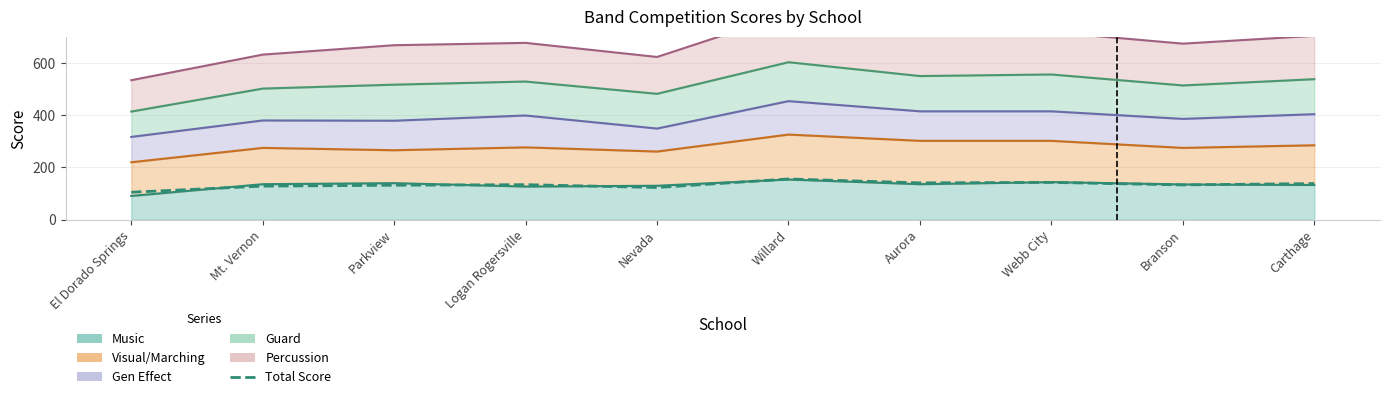

What value does the data have at Branson?

133.2